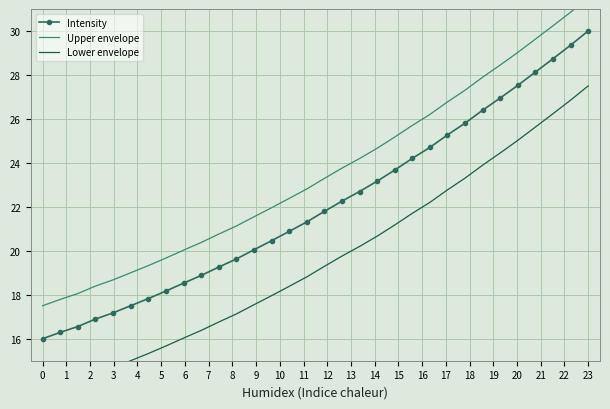

What is the value of the Upper envelope point at the 19th from the left?

24.2